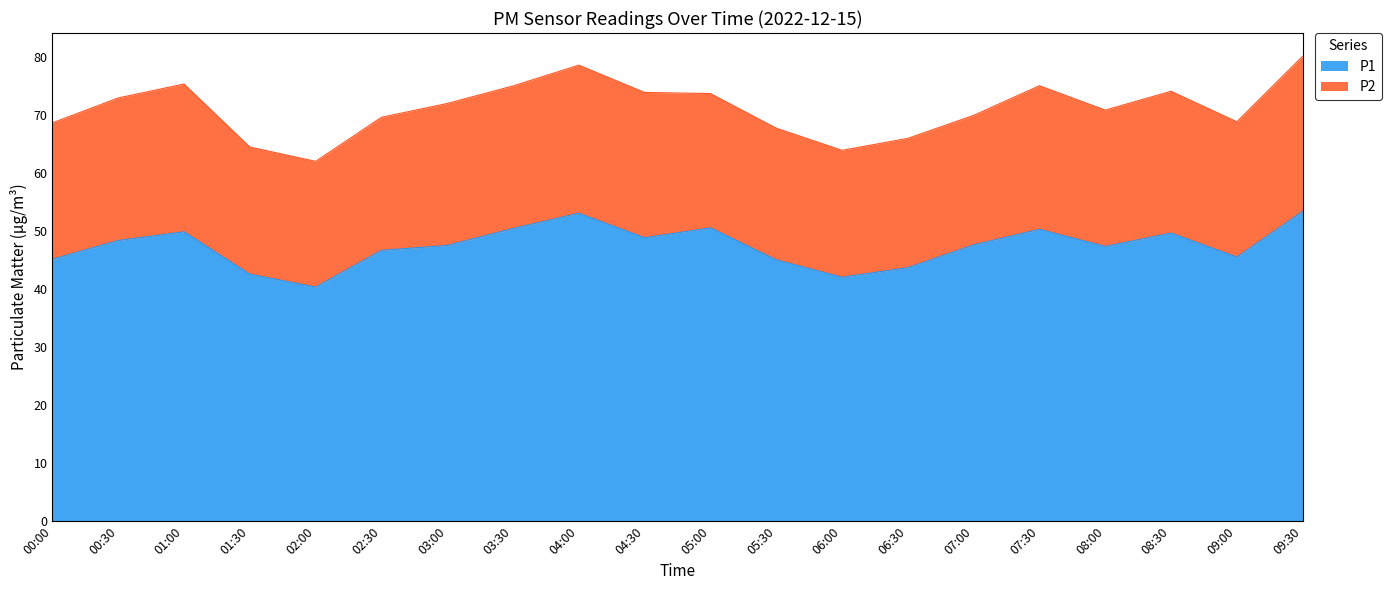

Where does the data first go above 47?

00:30